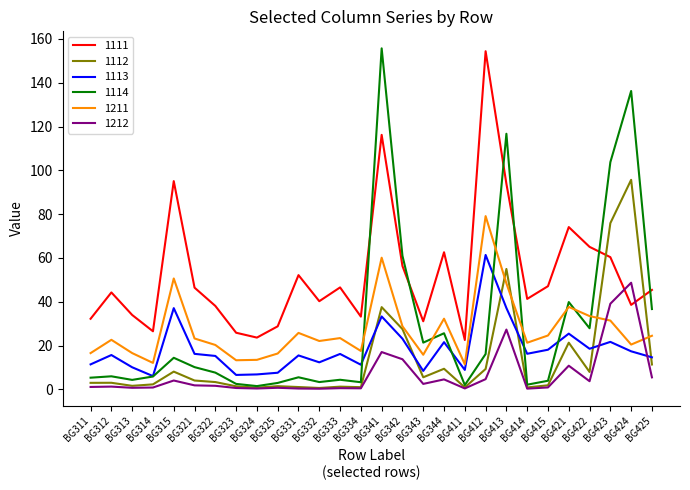

True or false: 1111 and 1113 intersect in this chart.

False